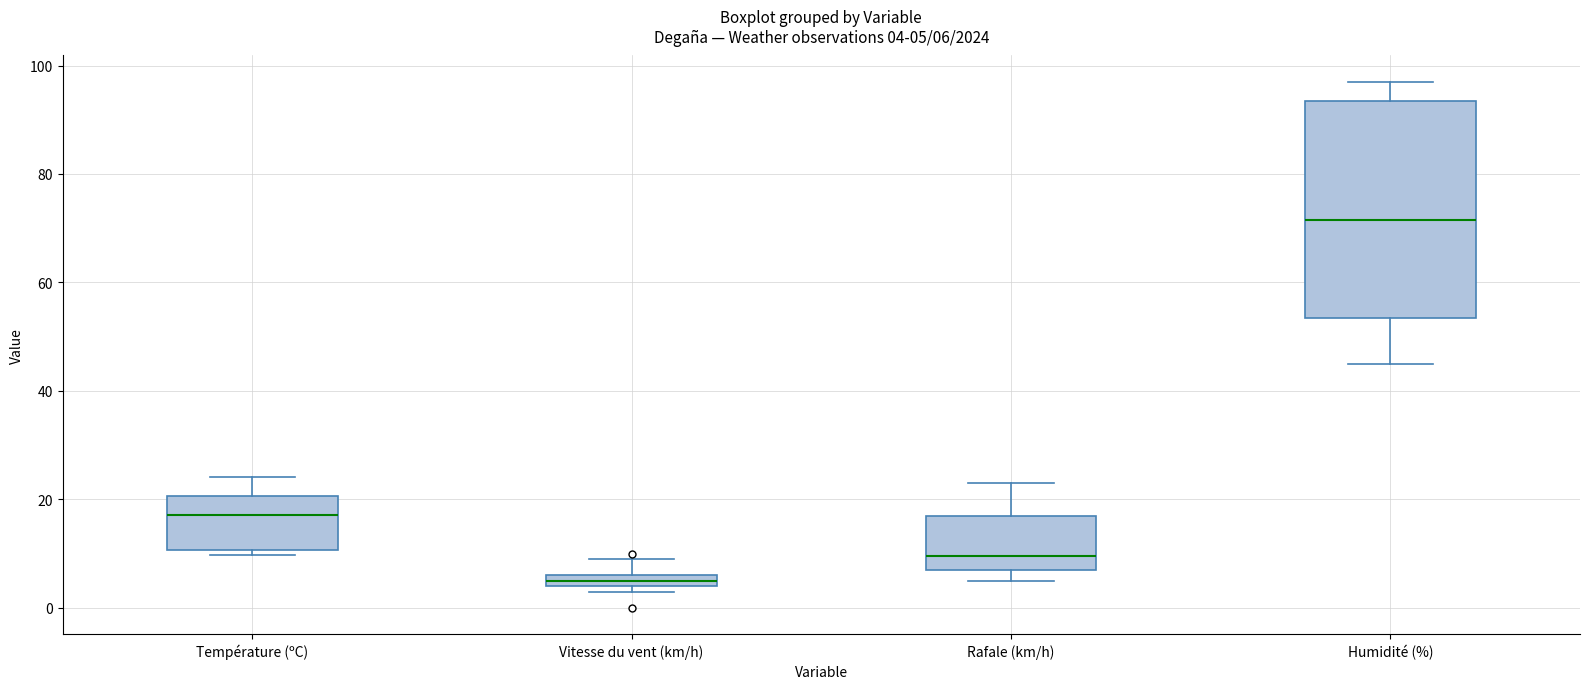

Which box is the tallest, from its lower edge to its upper edge?

Humidité (%)